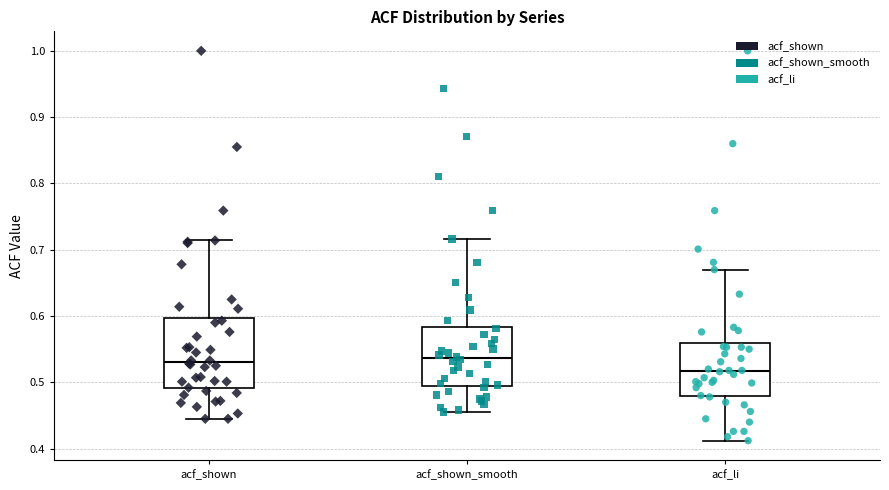

Comparing the boxes themselves (not the whiskers), which one is the tallest?

acf_shown